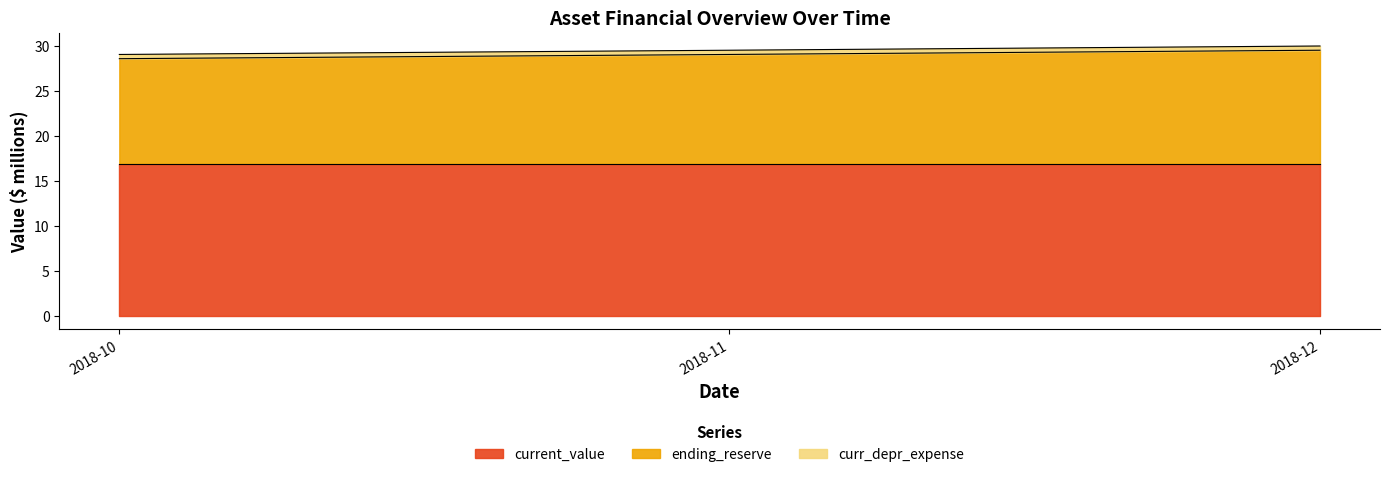

The current_value series shows 23.8 at 2018-11. True or false?

False